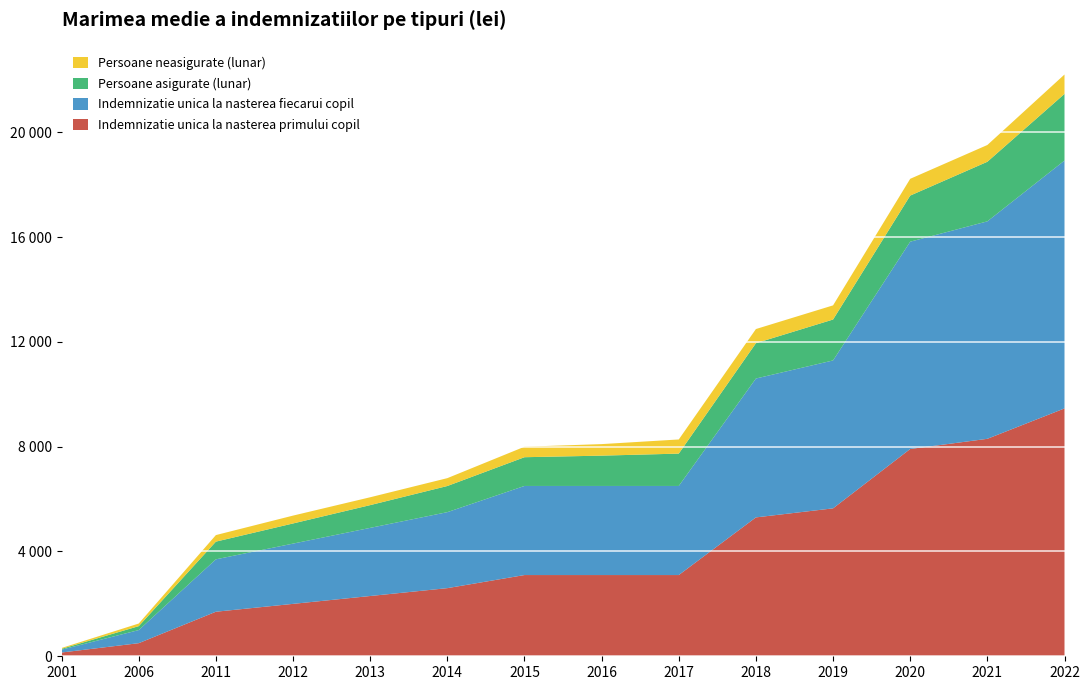

Reading left to right, list all the values displayed in this chart.

Indemnizatie unica la nasterea primului copil: 2001=144.0	2006=500.0	2011=1700.0	2012=2000.0	2013=2300.0	2014=2600.0	2015=3100.0	2016=3100.0	2017=3100.0	2018=5300.0	2019=5645.0	2020=7911.0	2021=8299.0	2022=9459.0
Indemnizatie unica la nasterea fiecarui copil: 2001=108.0	2006=500.0	2011=2000.0	2012=2300.0	2013=2600.0	2014=2900.0	2015=3400.0	2016=3400.0	2017=3400.0	2018=5300.0	2019=5645.0	2020=7911.0	2021=8299.0	2022=9459.0
Persoane asigurate (lunar): 2001=32.4	2006=149.9	2011=675.3	2012=768.6	2013=868.5	2014=997.9	2015=1096.9	2016=1157.0	2017=1234.3	2018=1348.1	2019=1561.5	2020=1759.5	2021=2273.7	2022=2544.1
Persoane neasigurate (lunar): 2001=32.4	2006=100.0	2011=250.0	2012=300.0	2013=300.0	2014=300.0	2015=400.0	2016=440.0	2017=540.0	2018=540.0	2019=540.0	2020=640.0	2021=640.0	2022=740.0